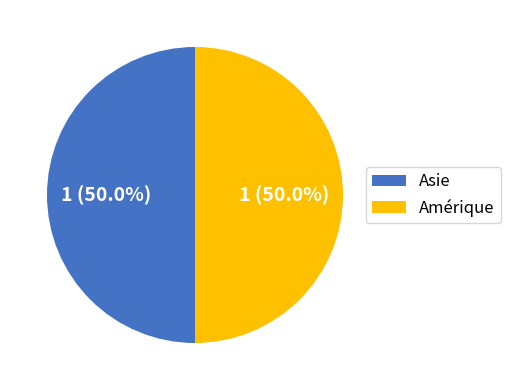

What percentage is NOT represented by Amérique?

50.0%